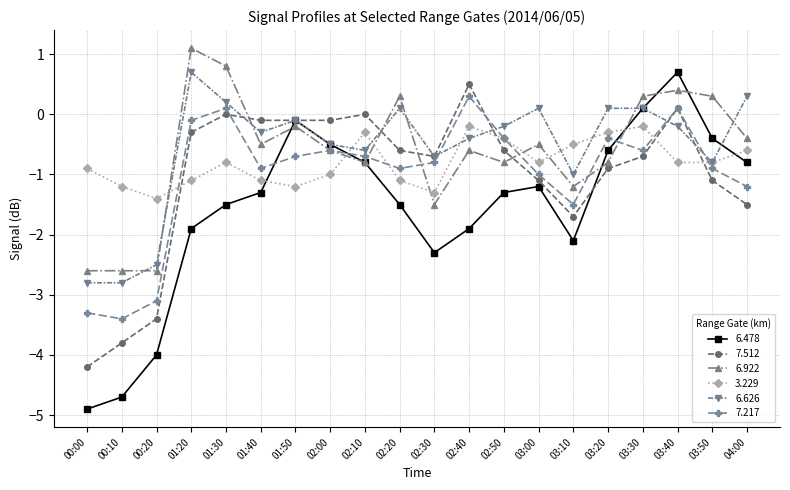

What is the total value across all series at 01:30?

-1.2